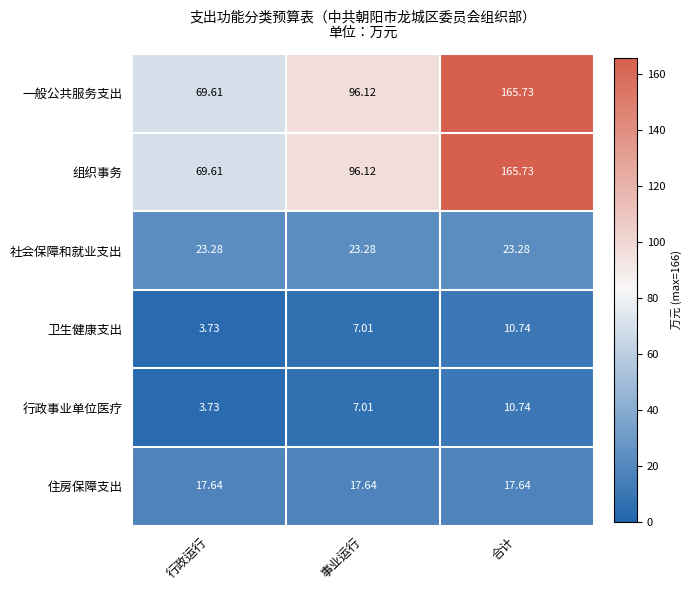

At which label does 一般公共服务支出 reach its minimum?

行政运行